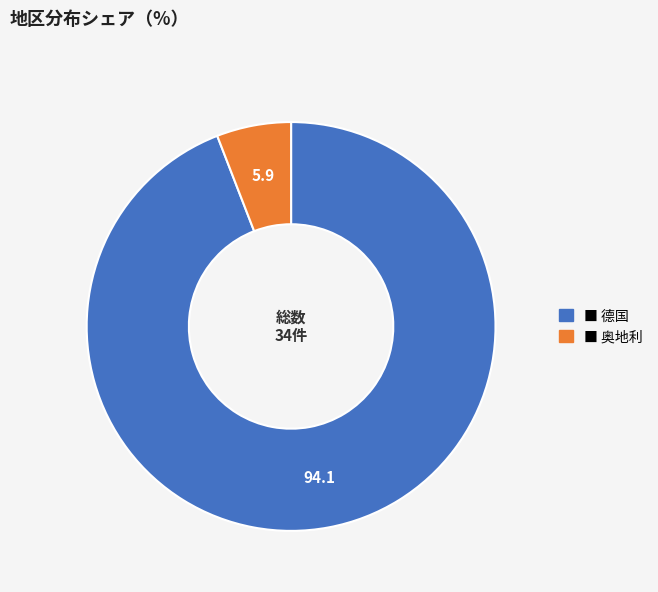

Does any single category account for the majority?

Yes